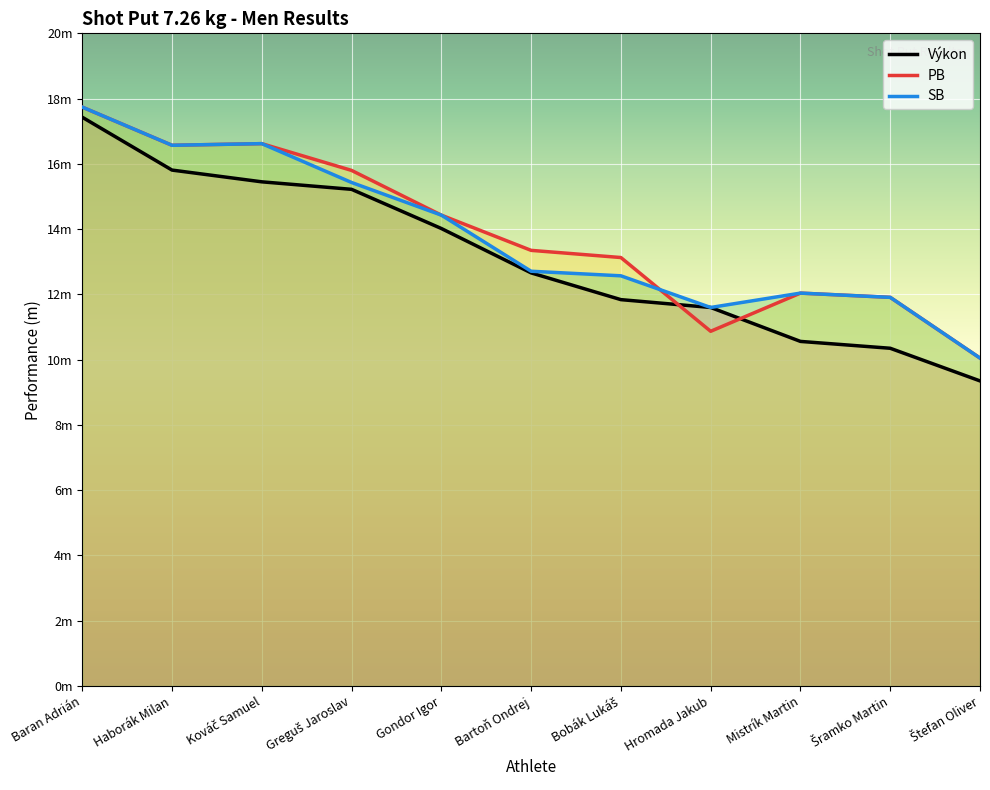

What is the total value across all series at Štefan Oliver?

29.5